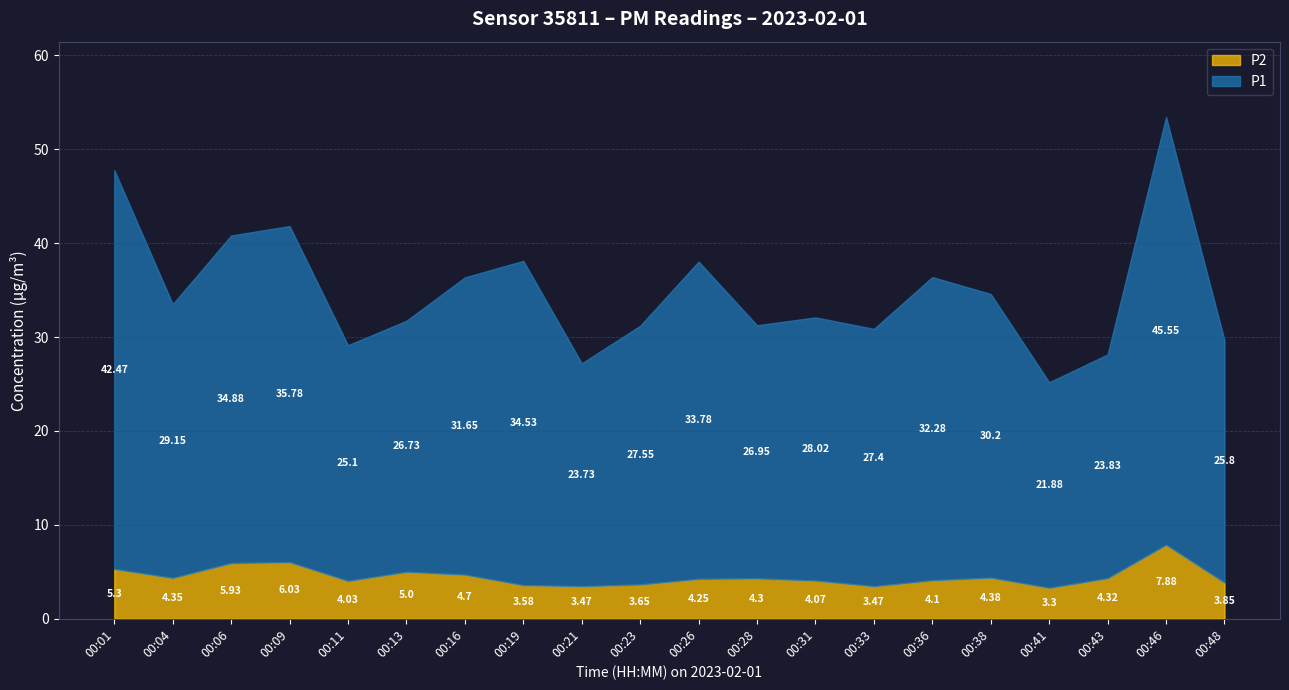

Count the number of categories in the chart.

20